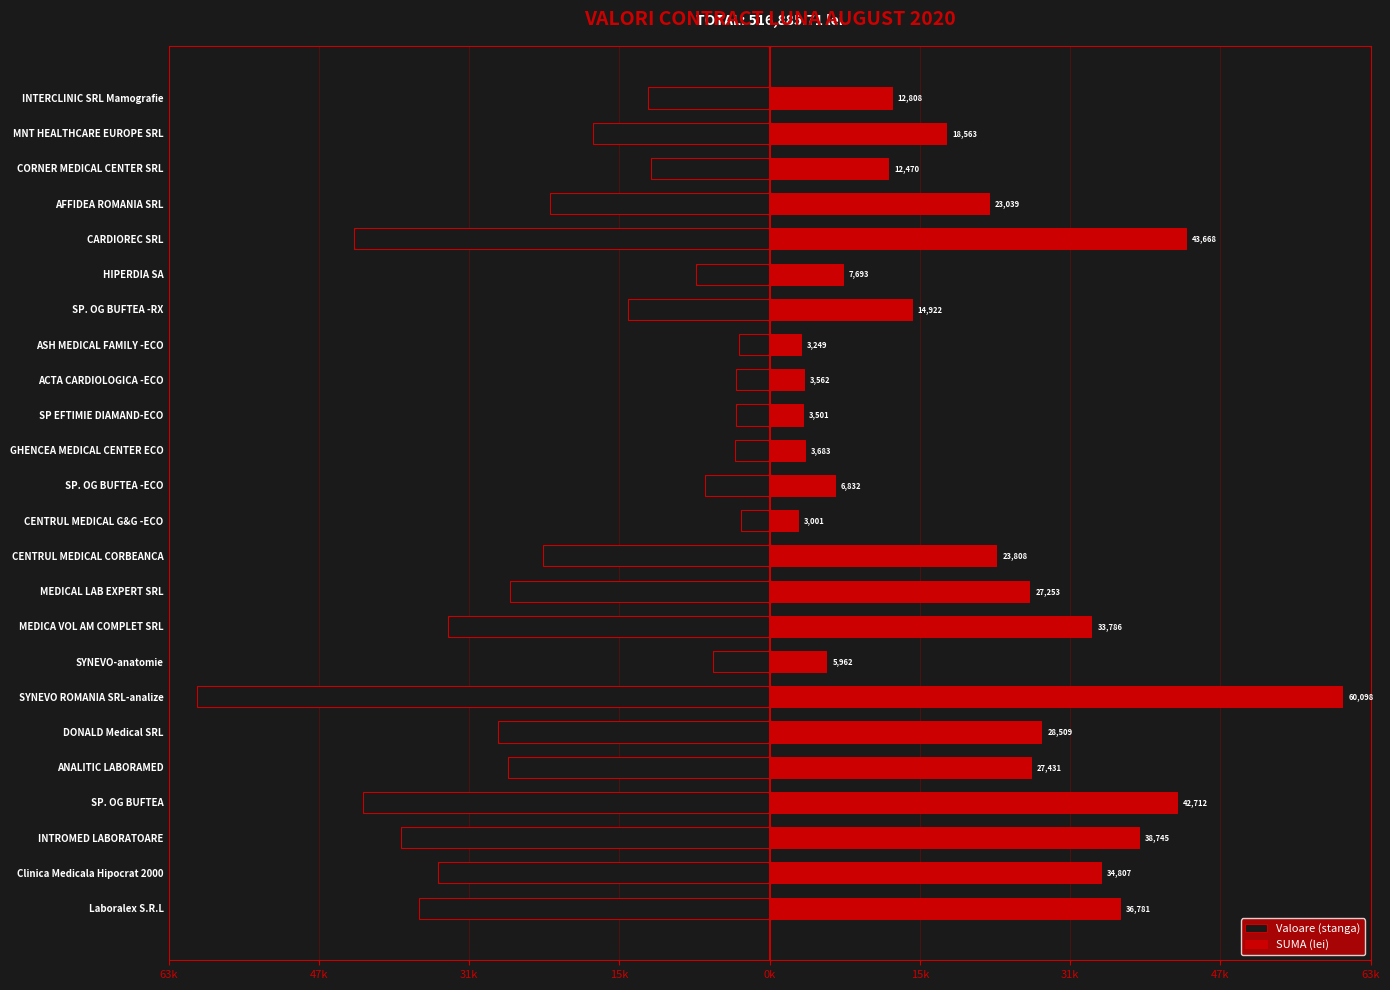

What is the sum of the SUMA (lei) values at 31k and 20?

83137.0